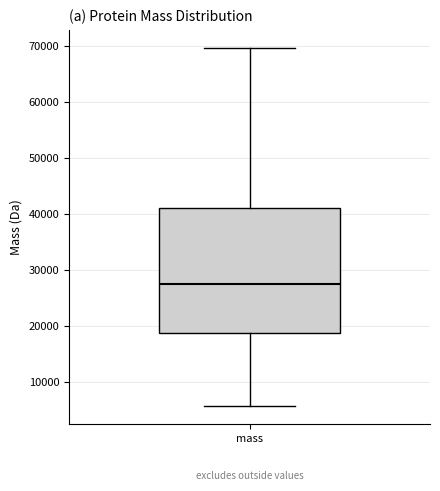

Where is the upper edge of the box for mass on the y-axis? The values are not printed on the chart, so give them approximately, as read against the axis.

41000